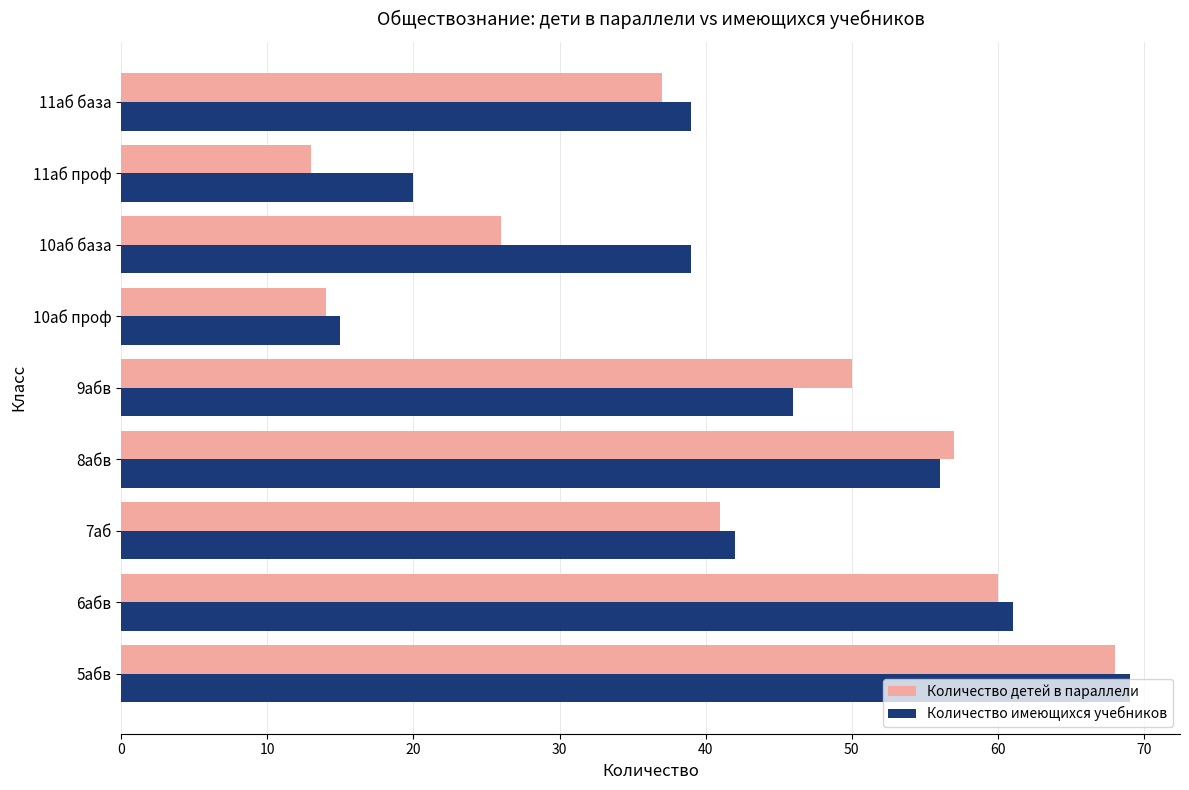

What value does the Количество детей в параллели series have at 7аб, to the nearest 10?

40